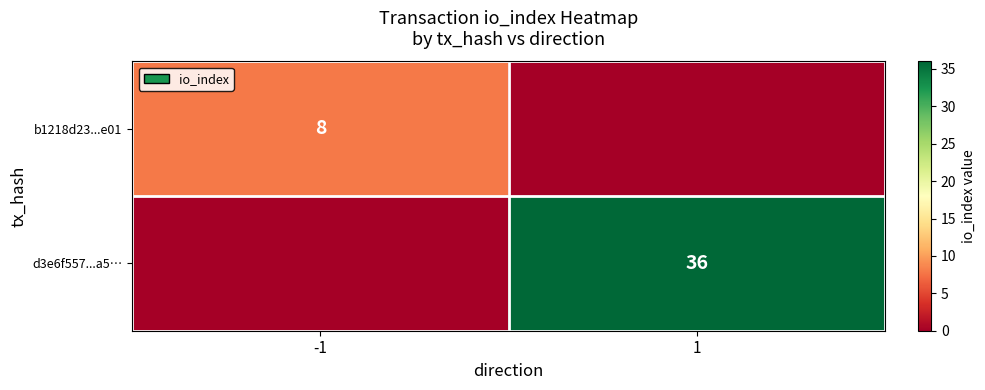

The value of b1218d23...e01 at -1 is 14. True or false?

False